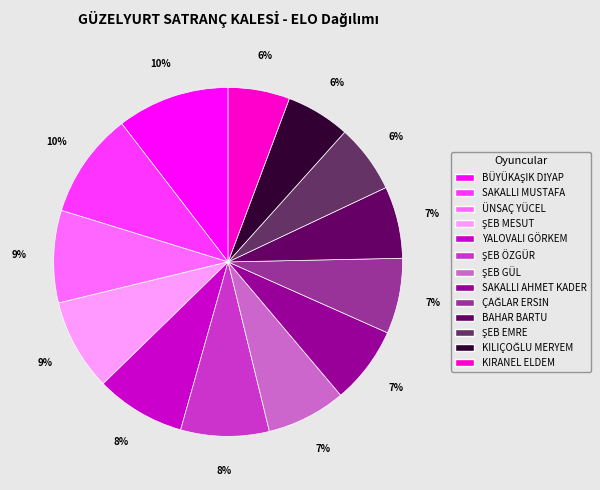

Do SAKALLI MUSTAFA and BAHAR BARTU together represent more than half of the pie?

No